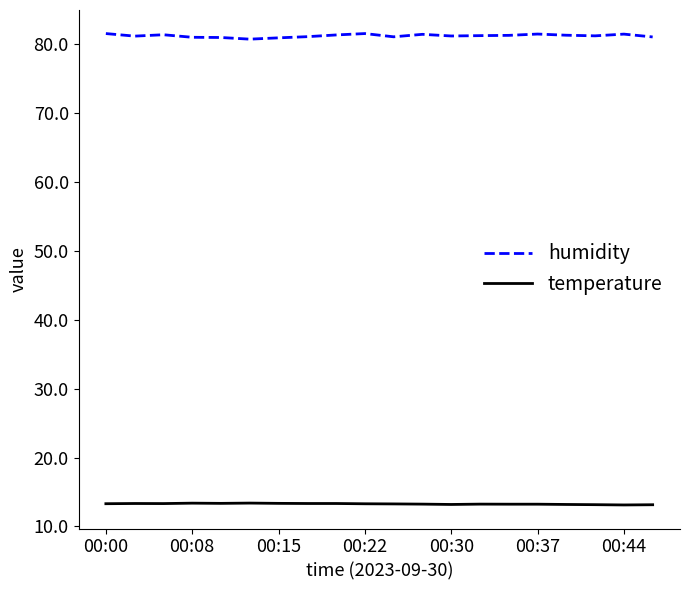

True or false: humidity and temperature intersect in this chart.

False